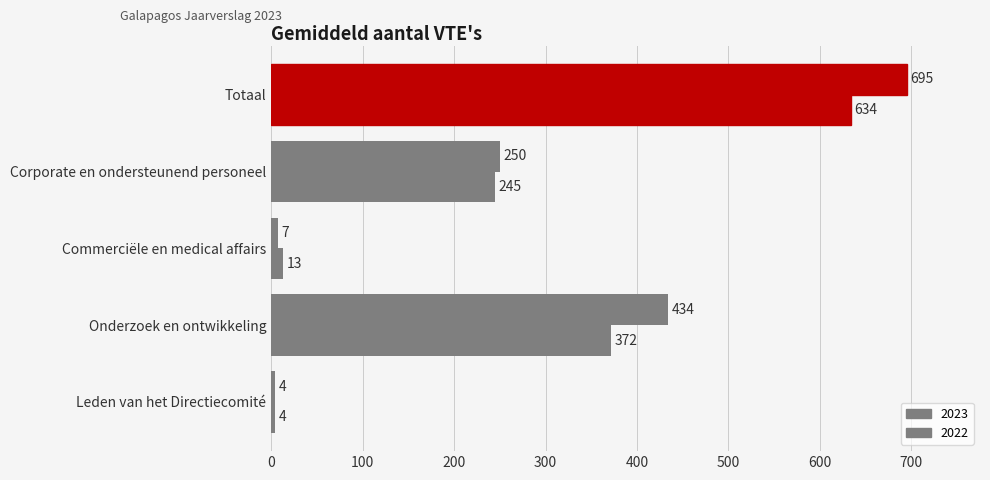

How many values in the 2023 series are below 245?

2